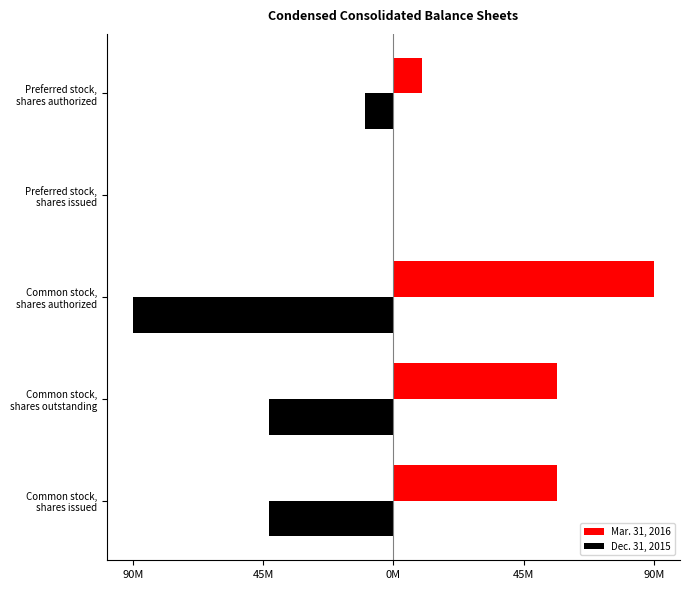

What is the maximum value for Mar. 31, 2016?

90000000